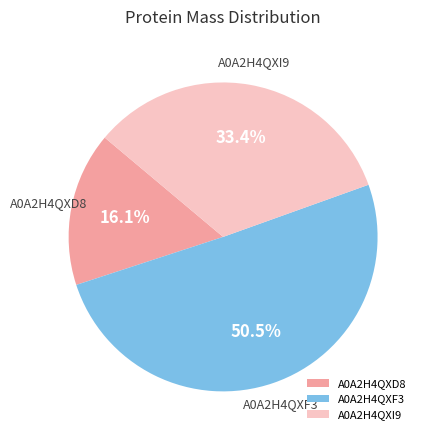

Between A0A2H4QXF3 and A0A2H4QXD8, which is larger?

A0A2H4QXF3